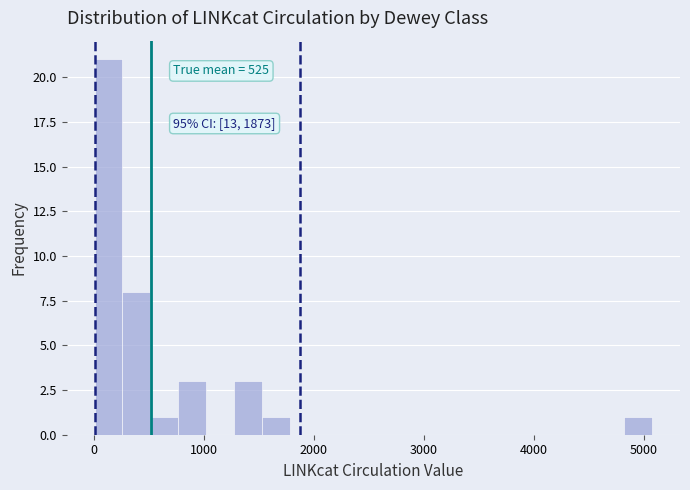

Around what value on the x-axis is the tallest bar? Give the approximate position of its centre, as read against the axis.

100